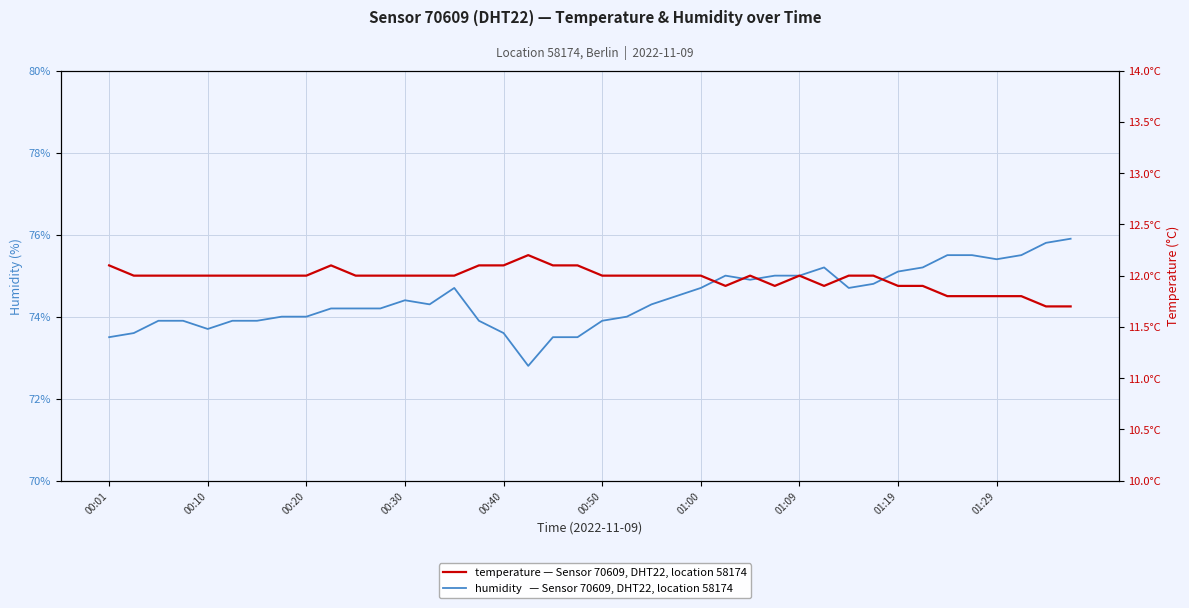

What is the difference between the maximum and minimum values in the temperature series?

0.5